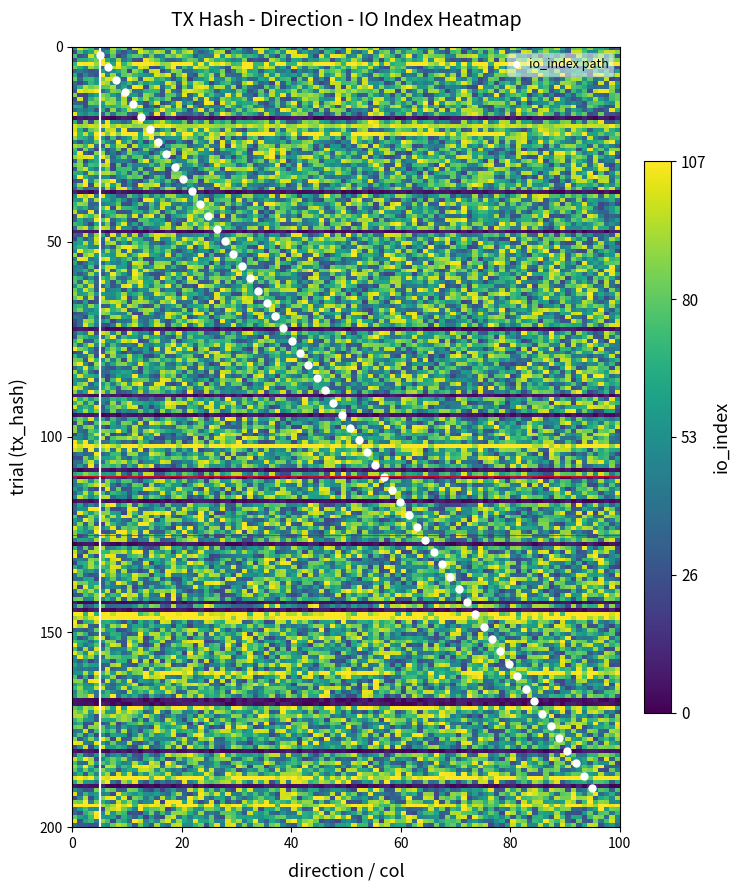

What is the greatest value displayed?

190.0